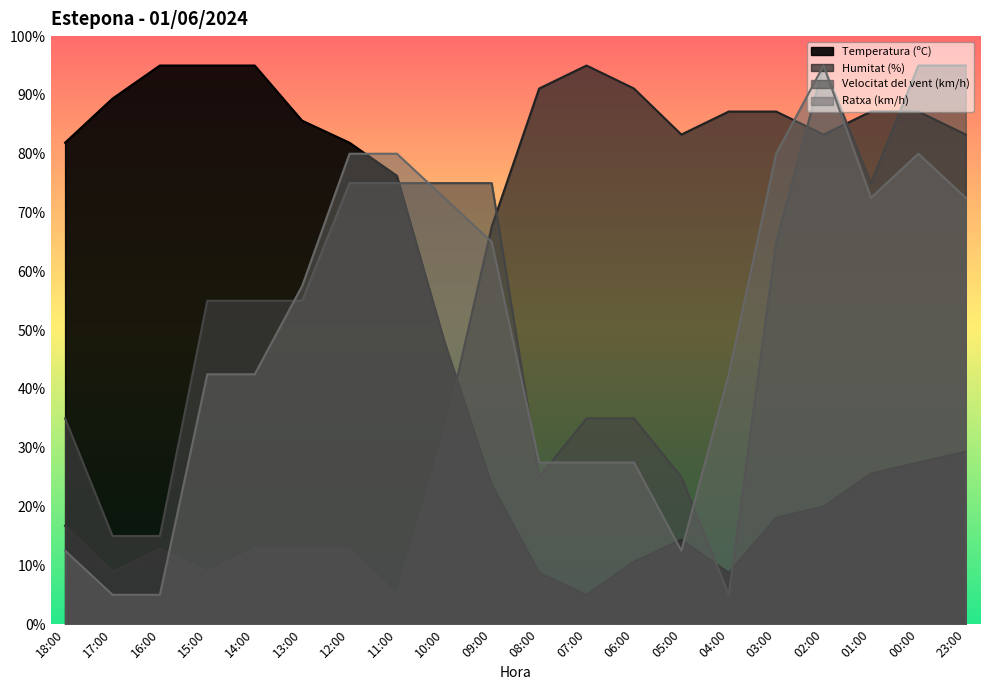

What are all the series names shown in the legend?

Temperatura (ºC), Humitat (%), Velocitat del vent (km/h), Ratxa (km/h)